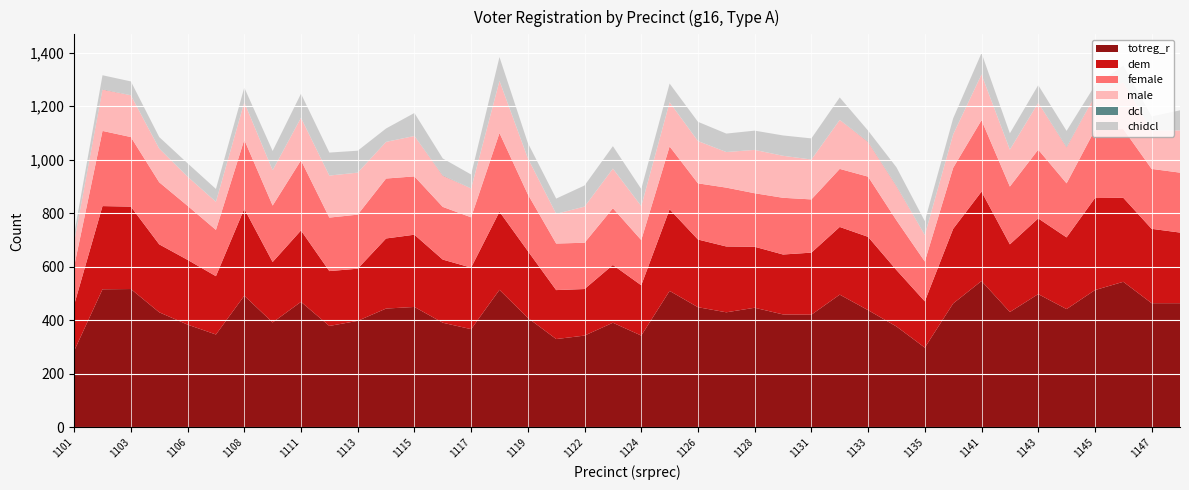

Reading left to right, list all the values displayed in this chart.

totreg_r: 286	516	517	430	384	347	492	392	469	379	398	444	450	391	367	514	409	330	343	391	343	510	449	430	447	422	421	496	438	377	298	463	547	431	498	442	513	544	464	464
dem: 172	311	308	254	242	218	325	226	267	205	195	262	270	236	230	292	250	183	174	216	188	305	253	246	228	224	232	253	274	211	173	279	334	253	283	268	344	314	278	264
female: 144	281	260	232	202	173	258	211	262	200	202	224	218	197	188	294	212	174	173	212	169	235	210	220	200	212	199	217	225	186	149	228	267	216	257	202	255	257	224	224
male: 91	155	156	126	109	105	140	132	159	157	157	137	151	117	108	195	135	111	135	148	127	165	158	133	162	157	149	183	130	128	99	125	171	138	175	135	127	175	143	158
dcl: 0	1	0	0	0	0	0	0	0	0	0	0	0	1	0	0	0	0	0	0	0	0	0	0	0	0	0	0	1	1	0	0	0	0	0	1	0	0	0	0
chidcl: 30	52	52	43	50	48	55	72	90	86	82	50	86	63	52	89	57	57	79	84	64	70	72	69	72	76	79	84	41	69	52	60	80	61	66	60	39	62	53	75